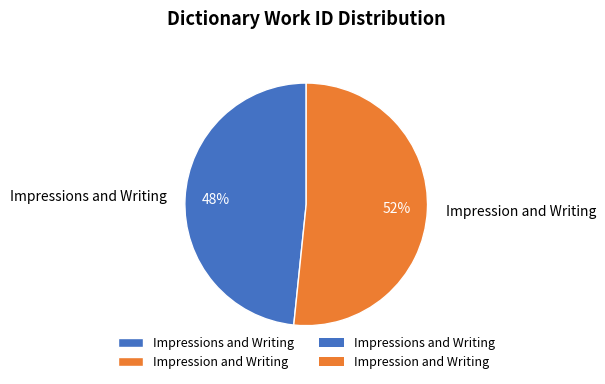

To the nearest percent, what percentage of the pie is Impression and Writing?

52%